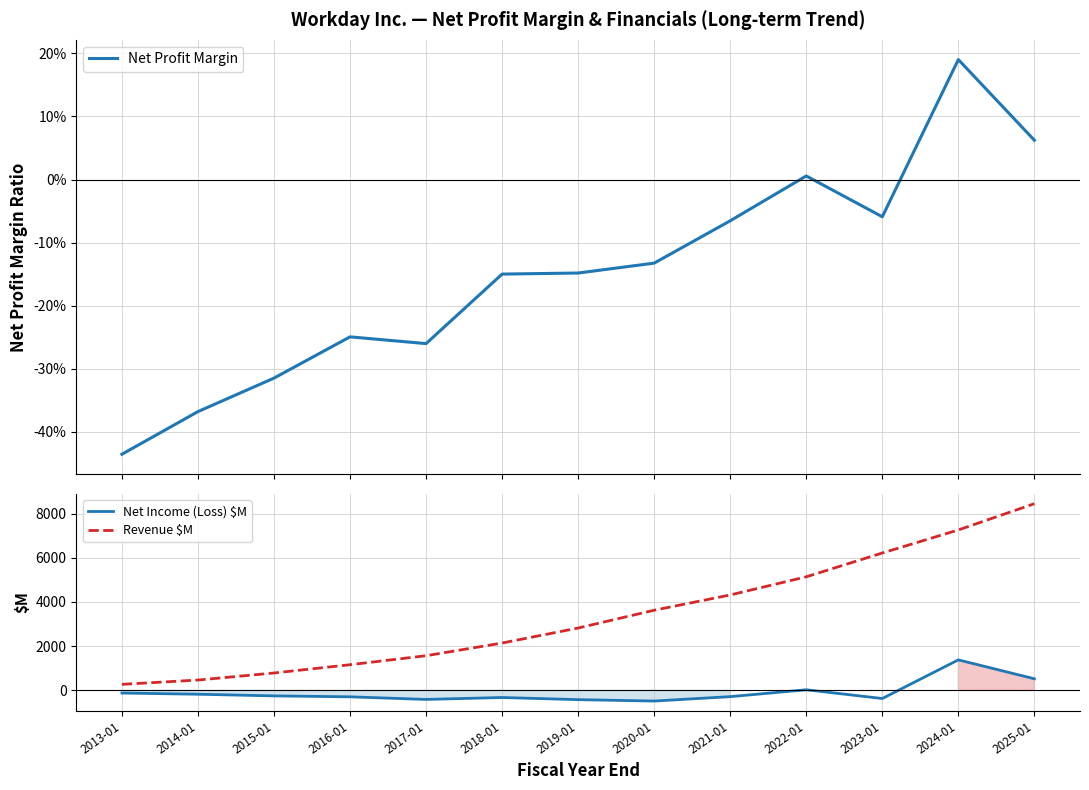

Is this an area chart (filled region under the line)?

No